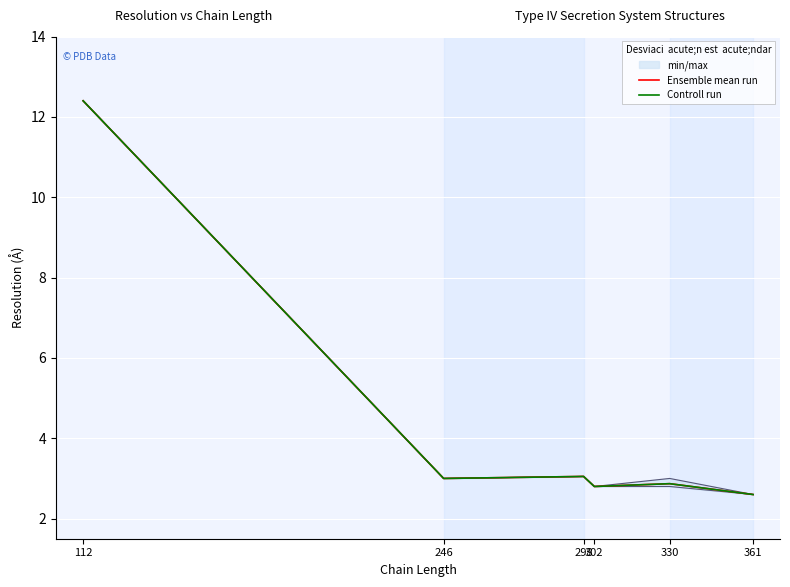

True or false: Controll run and Ensemble mean run intersect in this chart.

False